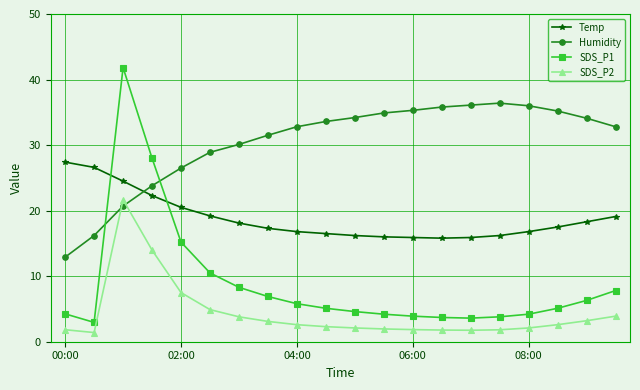

True or false: SDS_P1 has more than 0 interior local peaks.

True